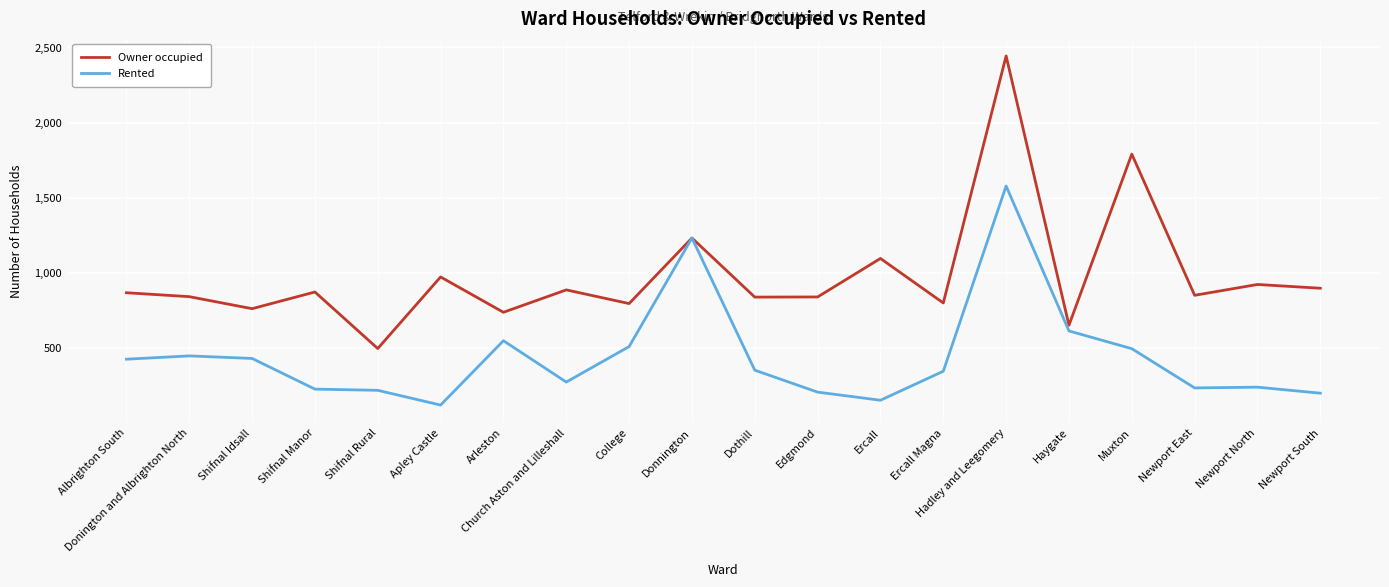

Does the chart have visible grid lines?

Yes